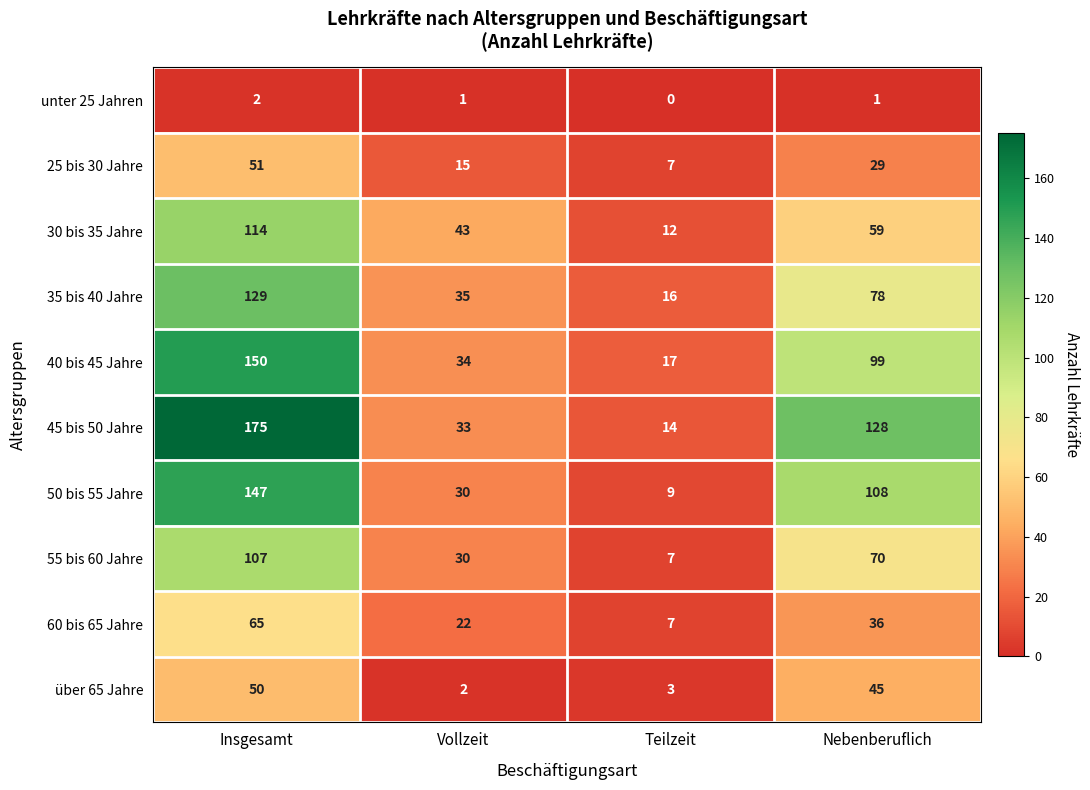

List the labels in order of 45 bis 50 Jahre value, largest first.

Insgesamt, Nebenberuflich, Vollzeit, Teilzeit